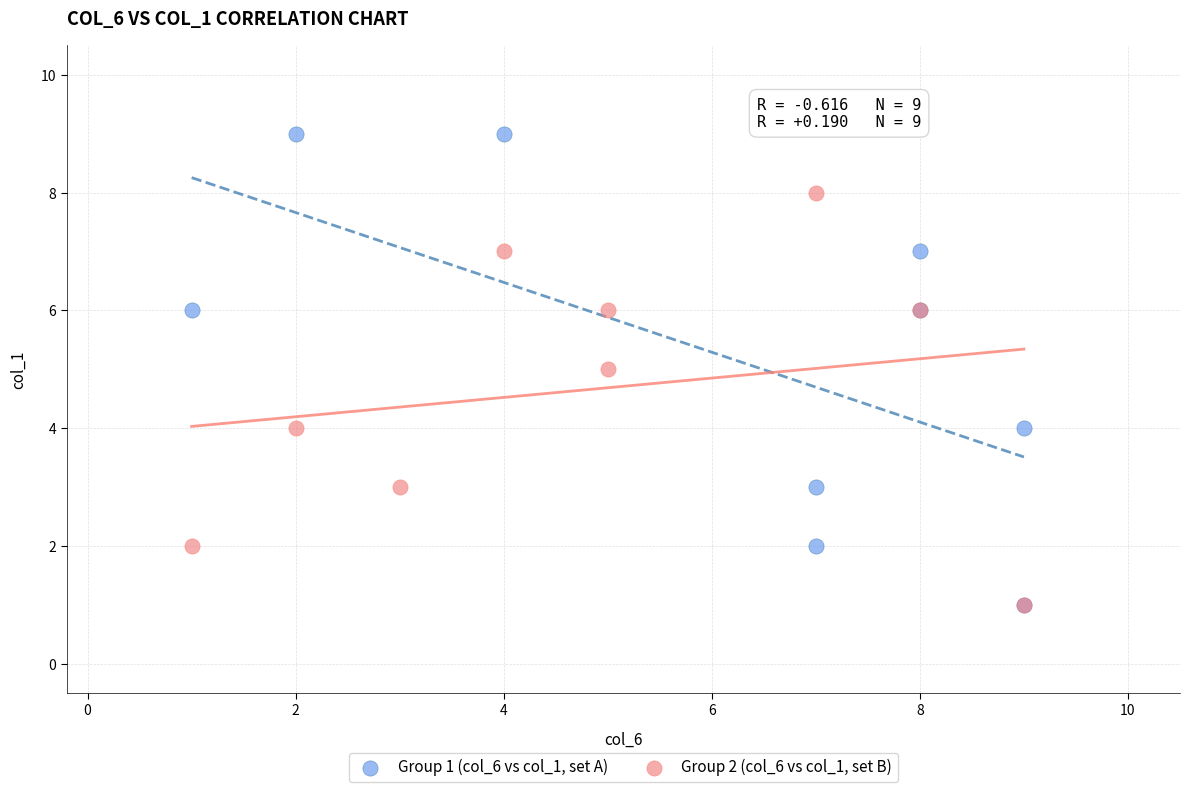

Which series reaches the maximum Y coordinate?

Group 1 (col_6 vs col_1, set A)